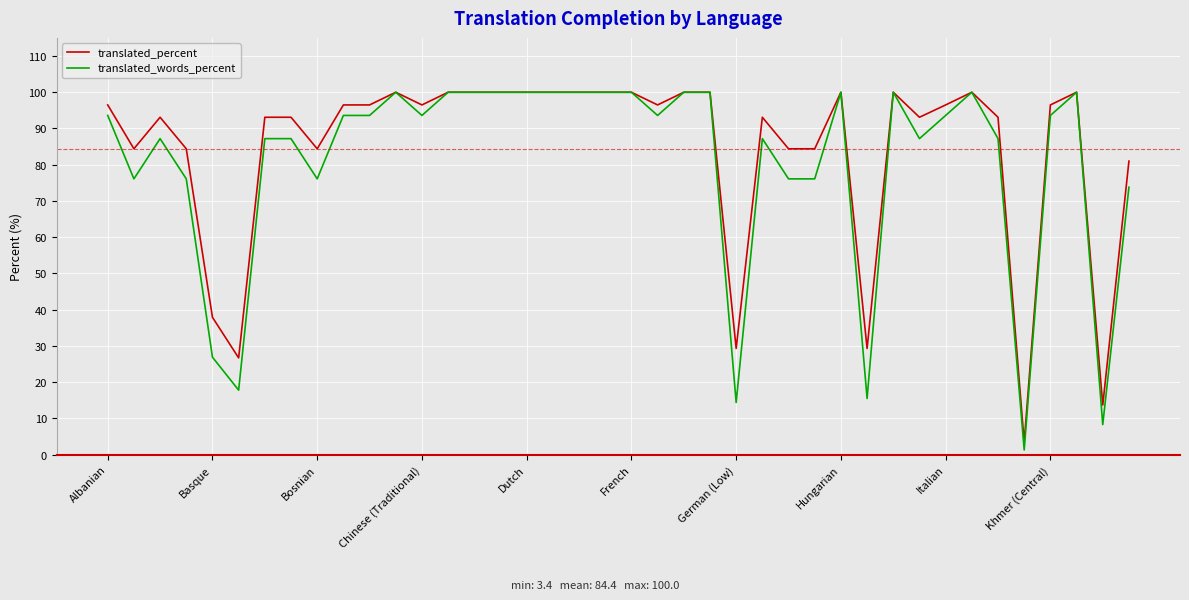

Which series has the largest range (max minus min)?

translated_words_percent